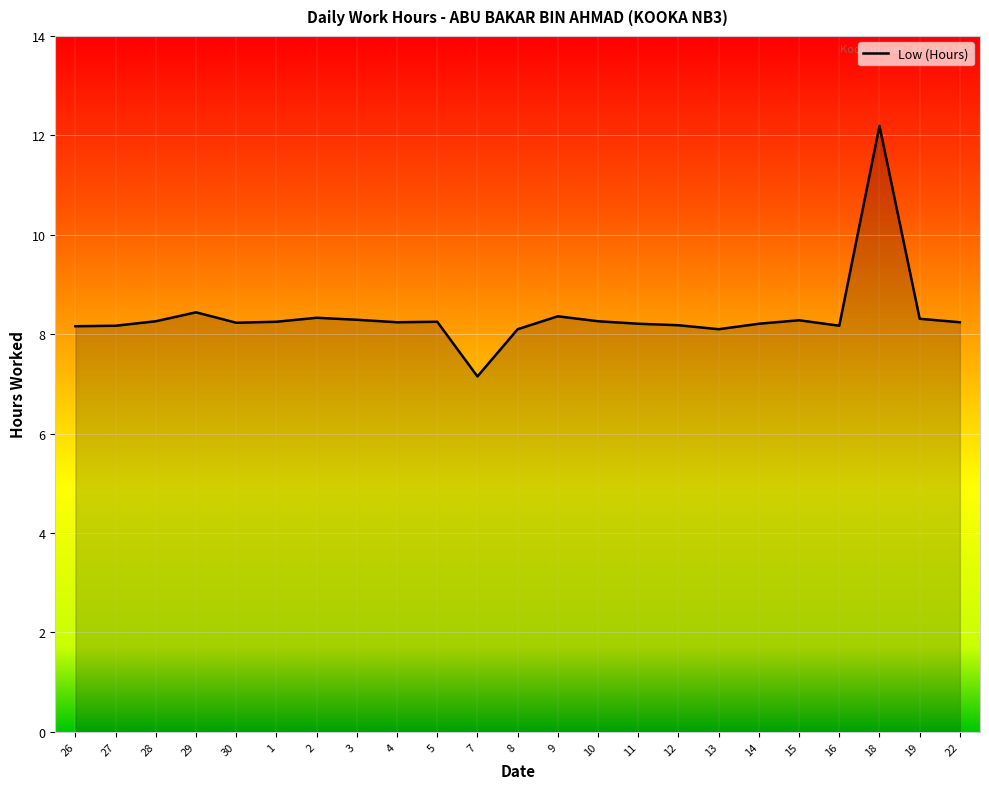

What value does the data have at 26?

8.2